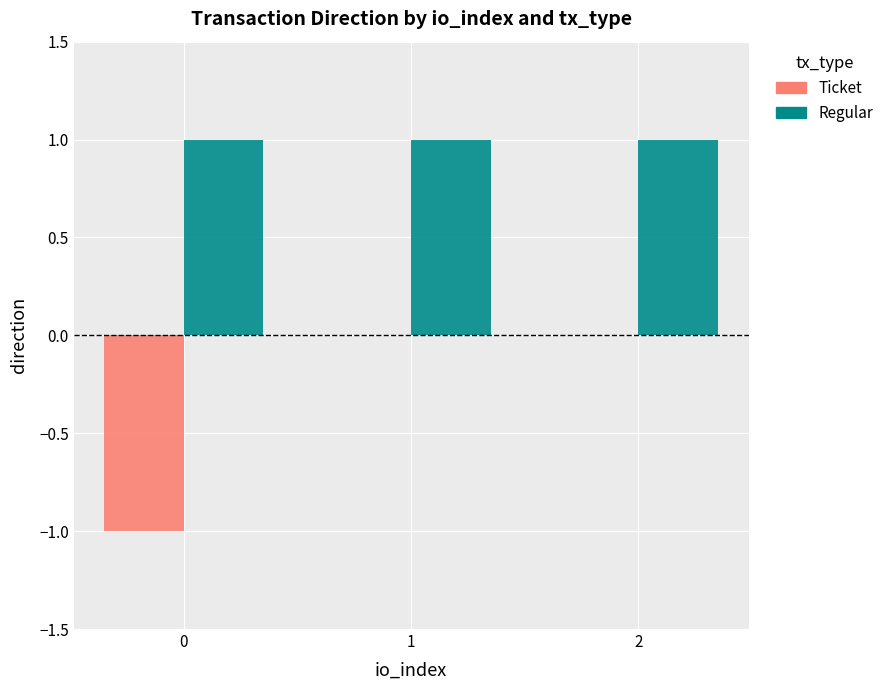

What are all the series names shown in the legend?

Ticket, Regular